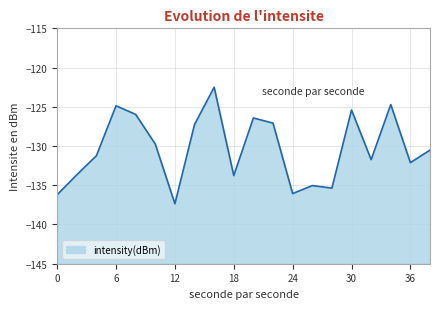

Rank the categories by value from highest to lowest.

16, 34, 6, 30, 8, 20, 22, 14, 10, 38, 4, 32, 36, 2, 18, 26, 28, 24, 0, 12